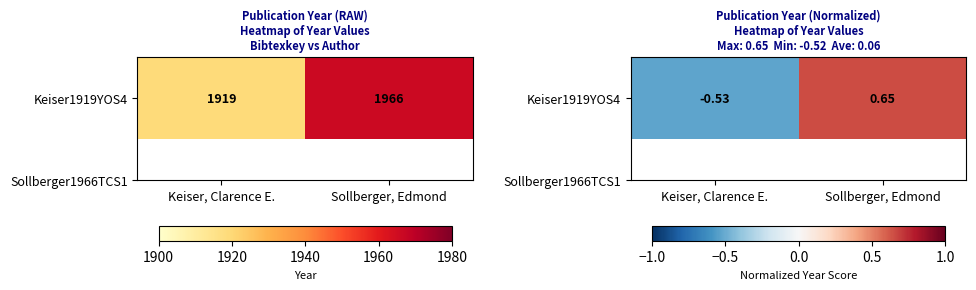

Rank the categories by value from highest to lowest.

Sollberger, Edmond, Keiser, Clarence E.